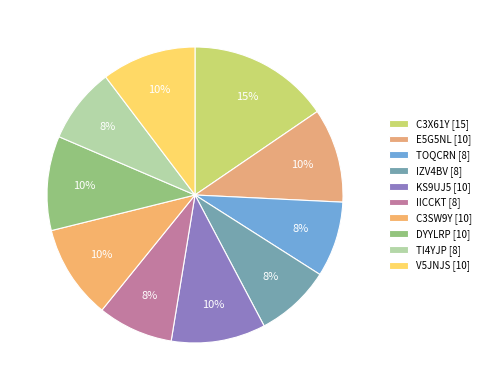

To the nearest percent, what is the difference between the C3SW9Y and IZV4BV slice percentages?

2%